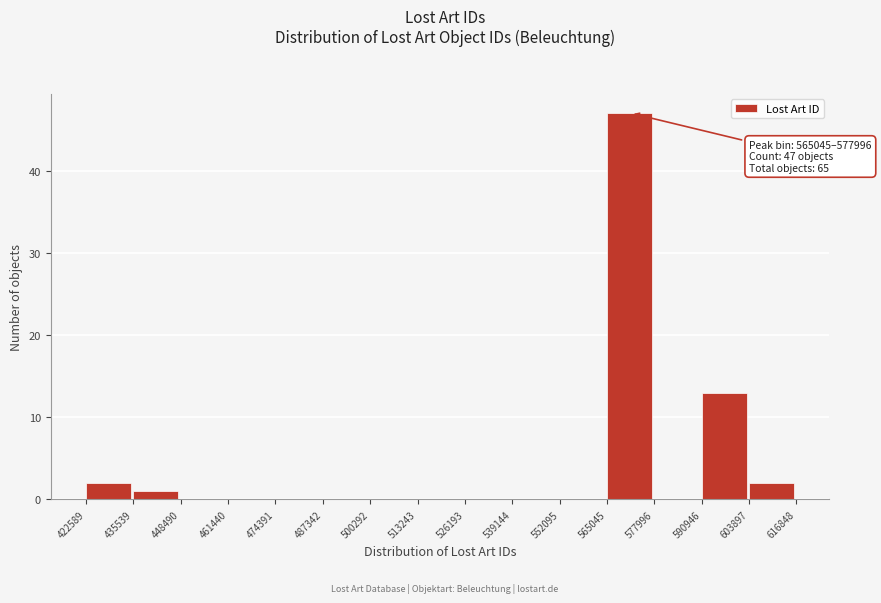

Over which range of the x-axis is the bar tallest?

565045 to 577996